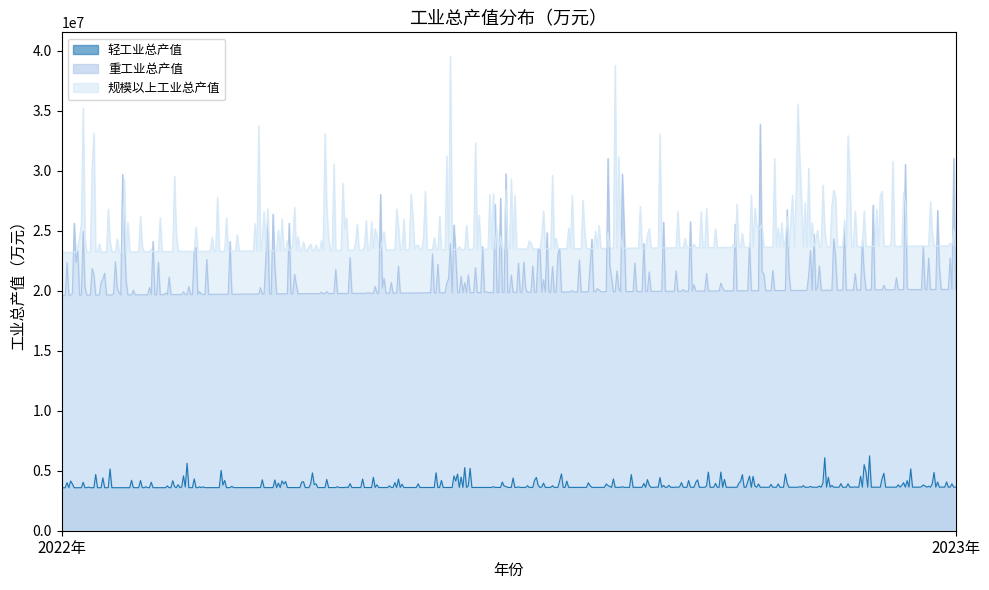

What position from the right is 2022年?

2